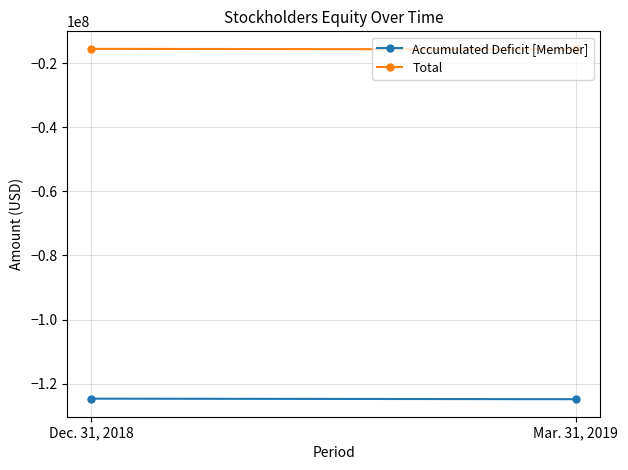

Reading left to right, what are all the values shown in this chart?

Accumulated Deficit [Member]: -124647127	-124818745
Total: -15566083	-15737701